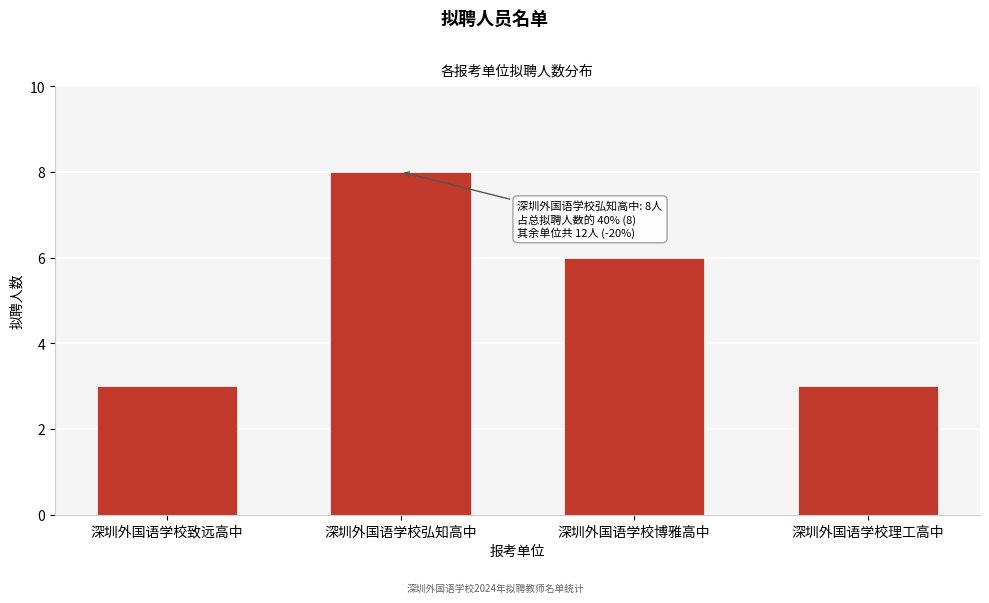

Reading right to left, transcribe all the data shown in this chart.

深圳外国语学校理工高中=3	深圳外国语学校博雅高中=6	深圳外国语学校弘知高中=8	深圳外国语学校致远高中=3